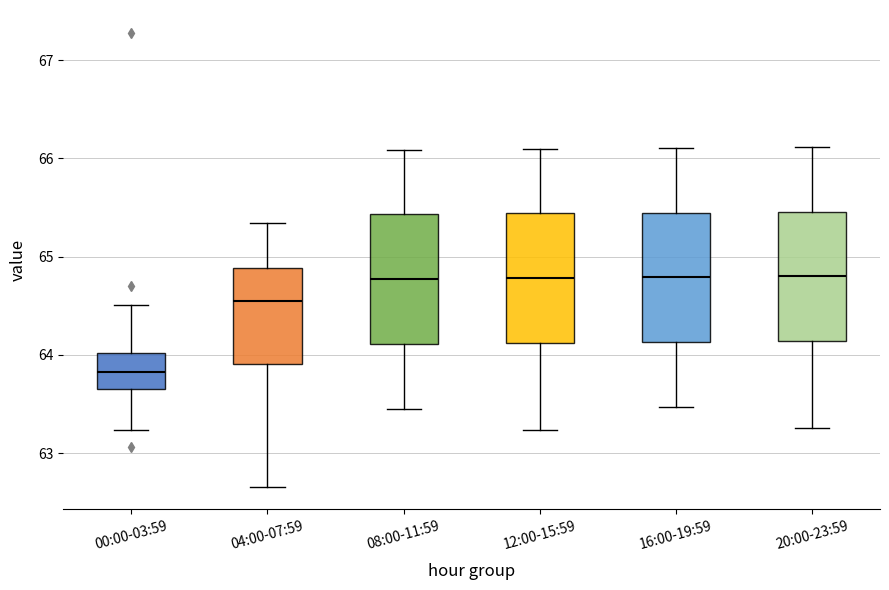

Reading left to right, transcribe this box plot: for each box, give where its median line is, the range the box spans, and where its two whiskers end, as read against the y-axis. The values are not printed on the chart, so give them approximately, as read against the axis.

00:00-03:59: median 63.8, box 63.7 to 64.0, whiskers 63.2 to 64.5
04:00-07:59: median 64.6, box 63.9 to 64.9, whiskers 62.7 to 65.3
08:00-11:59: median 64.8, box 64.1 to 65.4, whiskers 63.5 to 66.1
12:00-15:59: median 64.8, box 64.1 to 65.4, whiskers 63.2 to 66.1
16:00-19:59: median 64.8, box 64.1 to 65.5, whiskers 63.5 to 66.1
20:00-23:59: median 64.8, box 64.1 to 65.5, whiskers 63.3 to 66.1